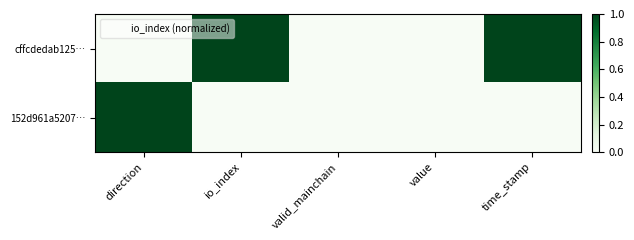

At which category is the sum across all series the highest?

direction